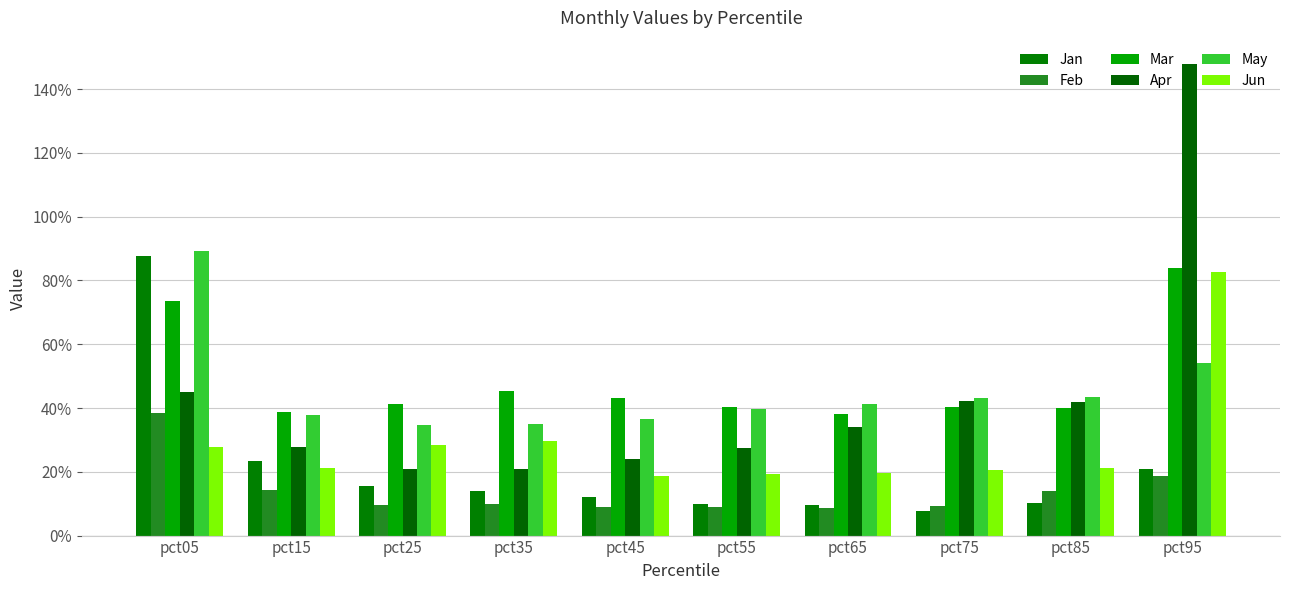

How many categories are shown in the chart?

10